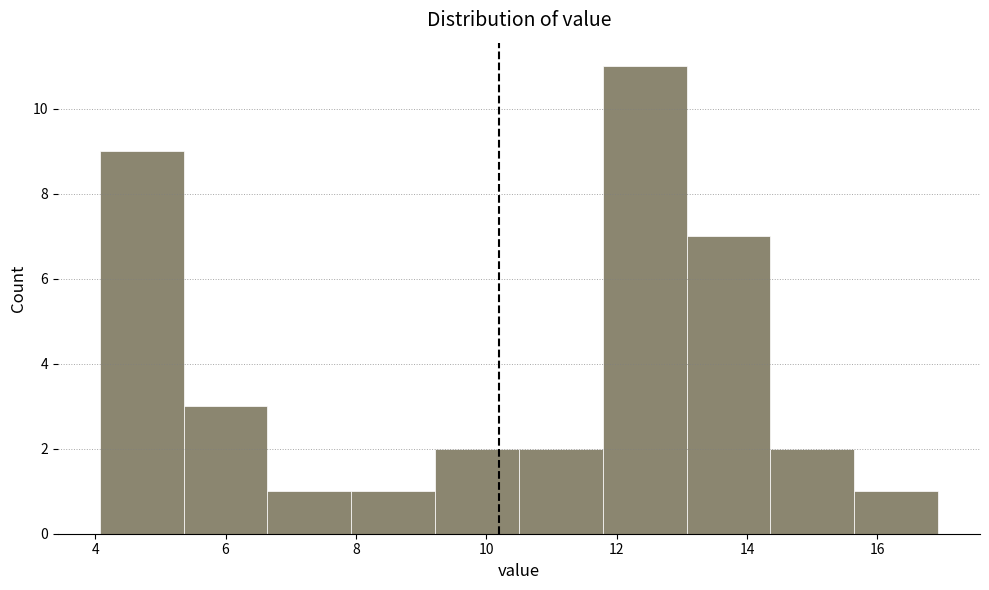

How tall is the bar that spans 4.0 to 5.4 on the x-axis? Neither the bar edges nor the heights are printed on the chart, so give them approximately, as read against the axes.

9